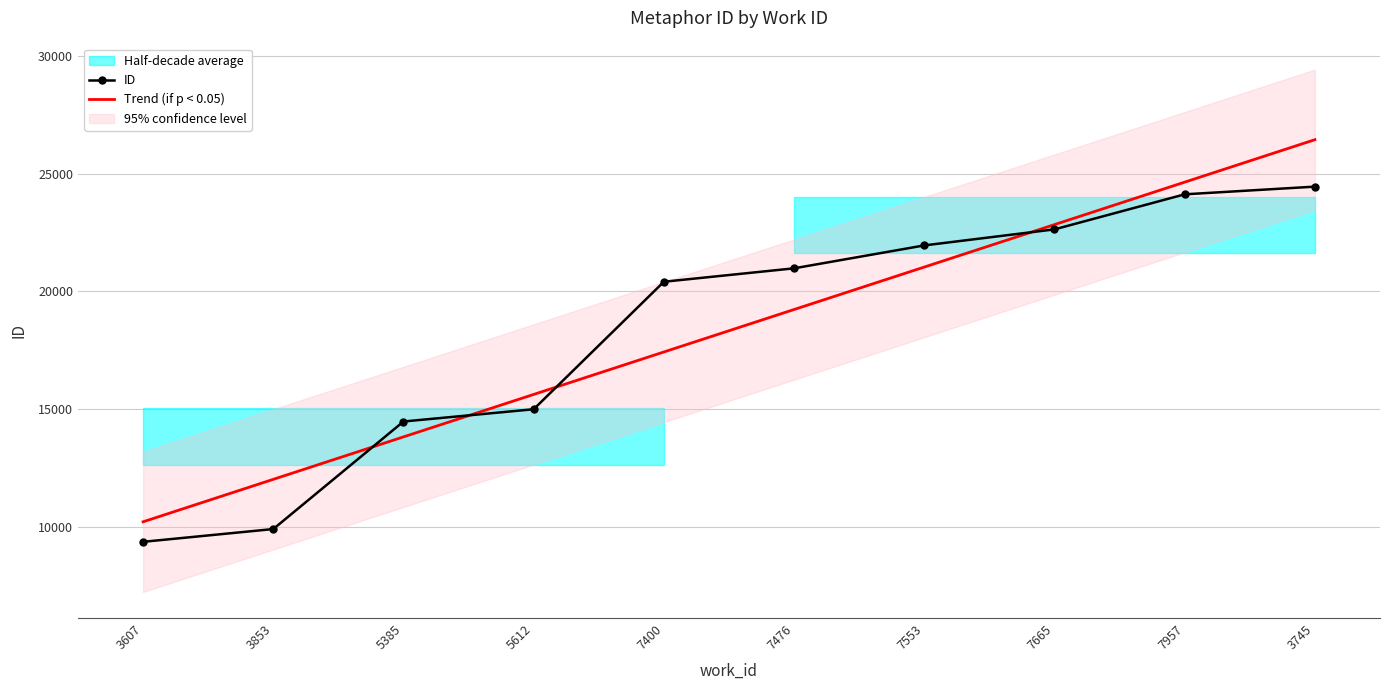

How many values in the ID series exceed 20984?

4